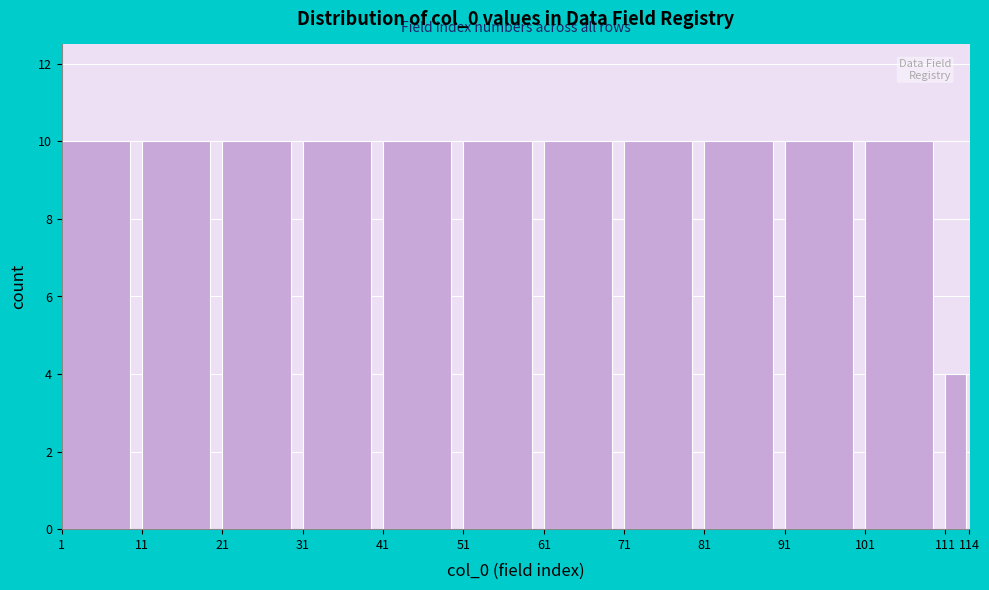

What is the height of the bar covering 1 to 11 on the x-axis? The values are not printed on the chart, so give them approximately, as read against the axis.

10